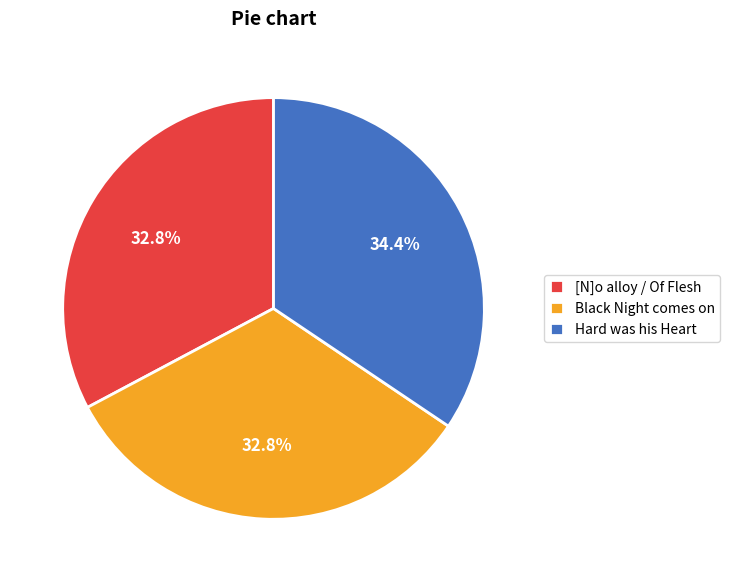

Which category has the biggest portion of the pie?

Hard was his Heart